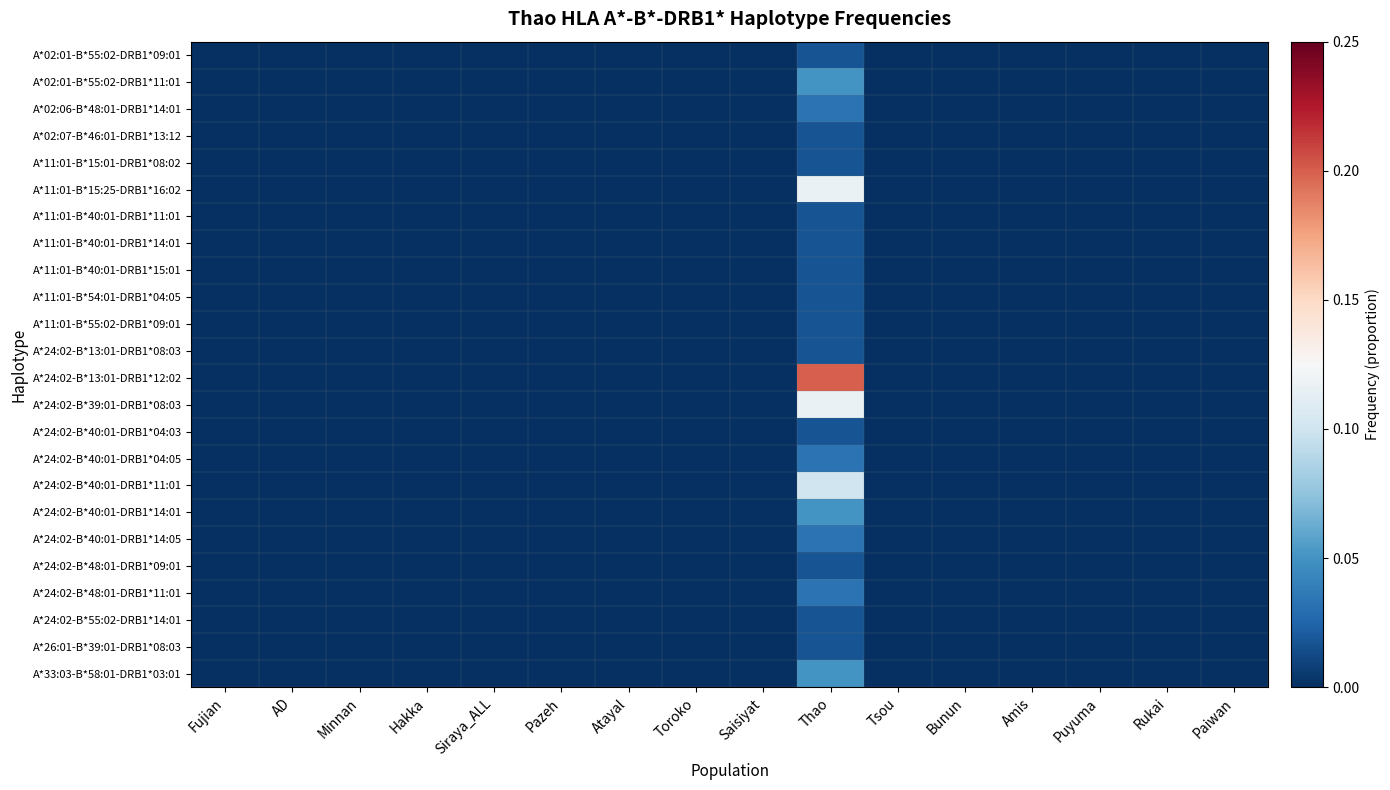

Which series changed the most between Thao and Rukai?

A*24:02-B*13:01-DRB1*12:02